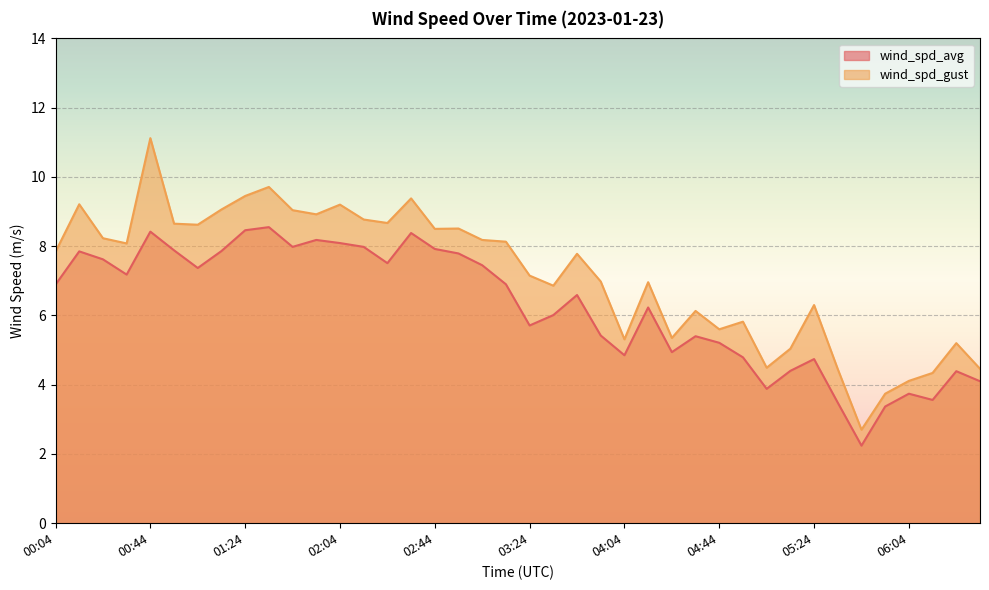

True or false: wind_spd_avg and wind_spd_gust intersect in this chart.

False